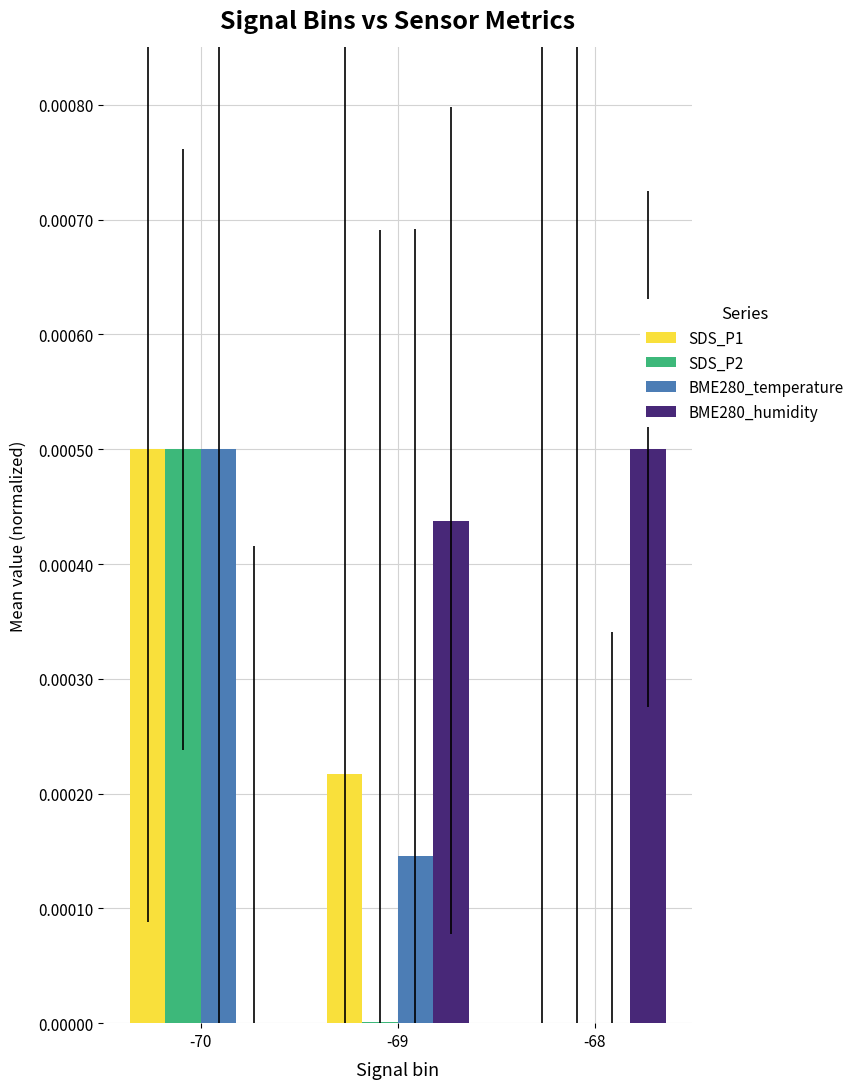

Which series has the largest total across all categories?

BME280_humidity